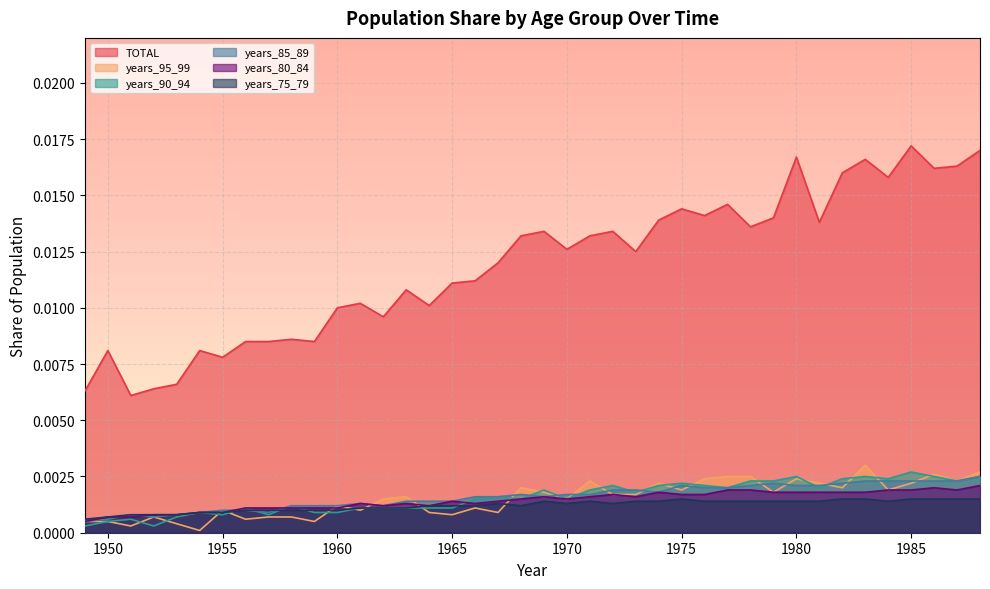

How many distinct data groups are displayed?

6